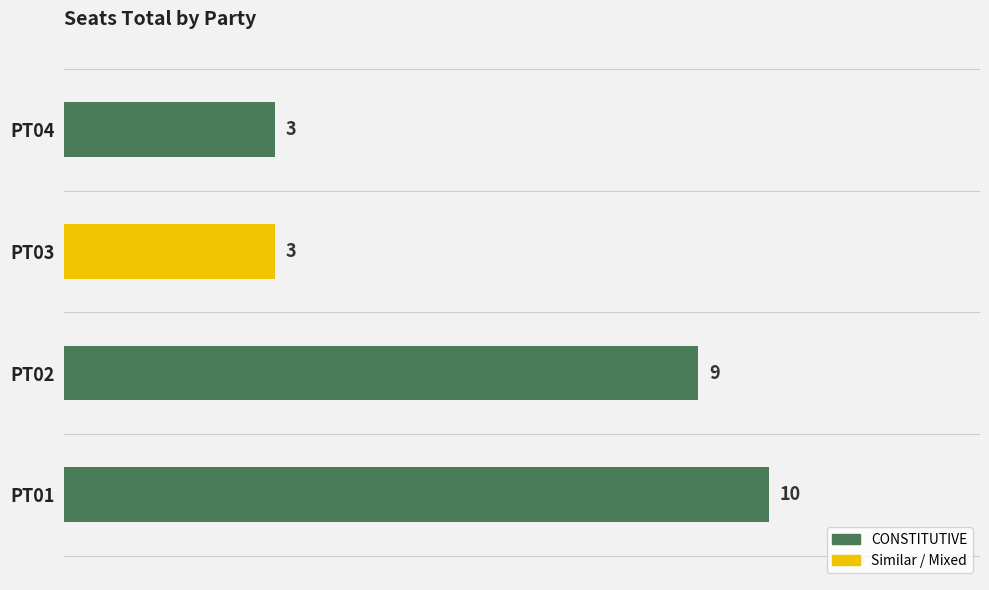

Reading top to bottom, transcribe all the data shown in this chart.

PT04=3	PT03=3	PT02=9	PT01=10